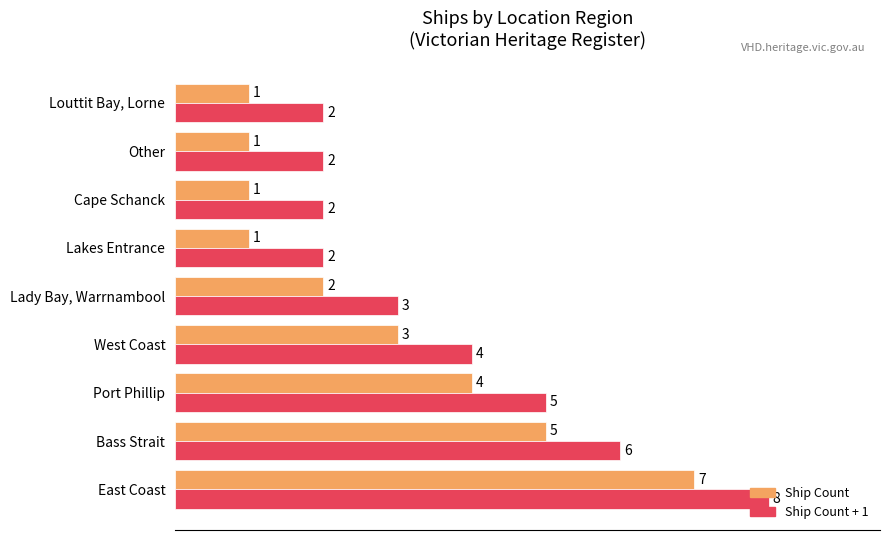

What is the minimum value for Ship Count + 1?

2